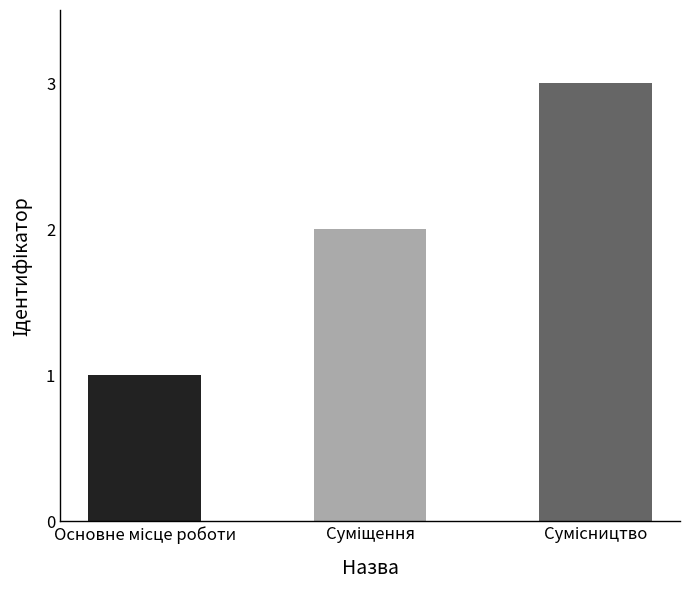

How many values are below 2?

1